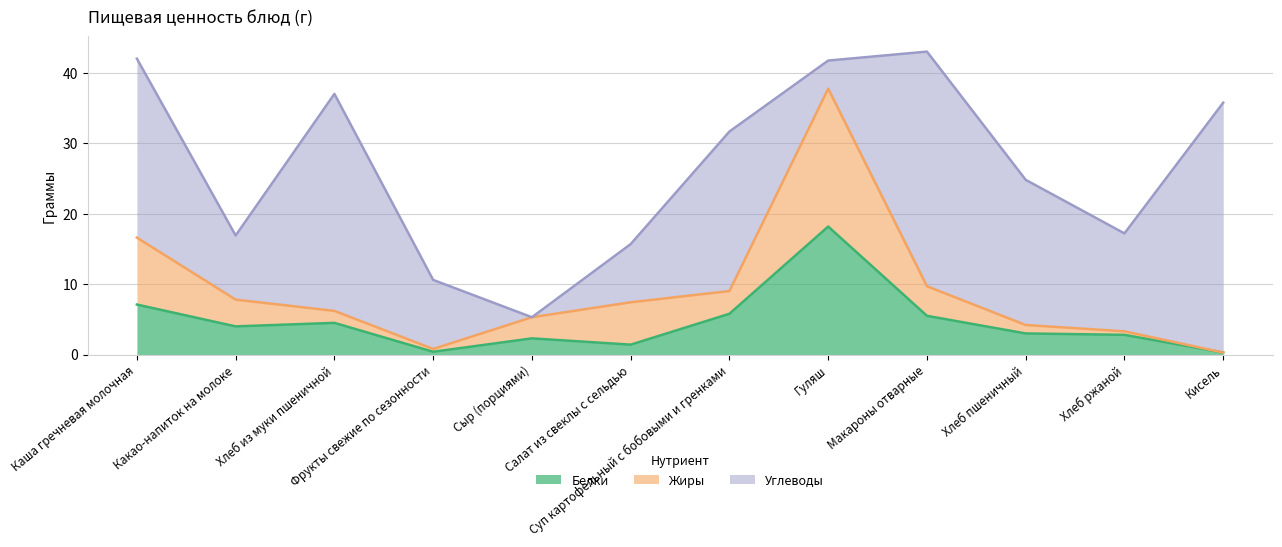

Which label corresponds to the smallest value in the chart?

Кисель